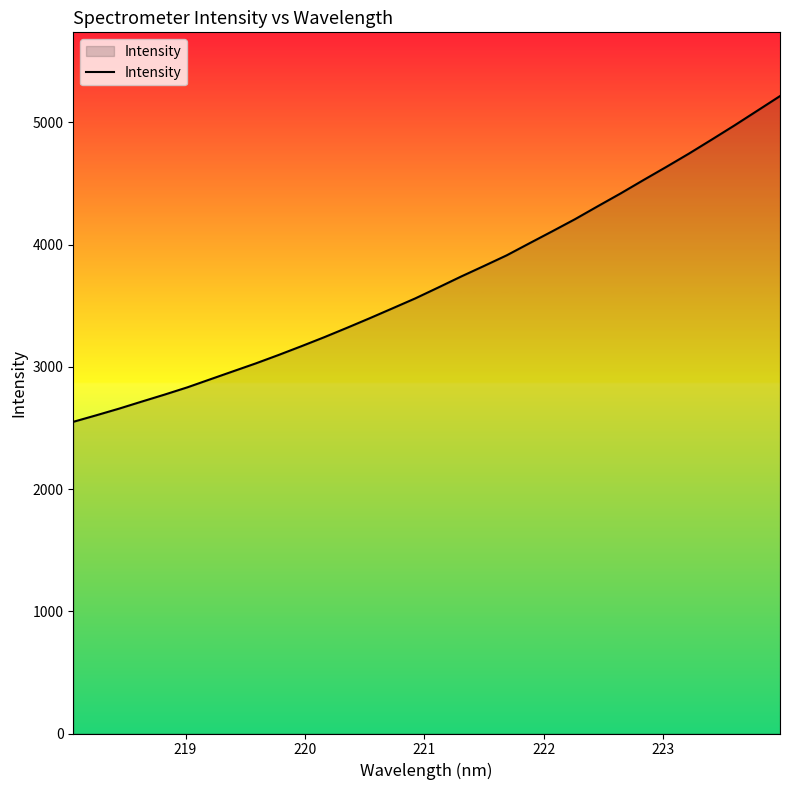

What is the maximum value shown in the chart?

5216.2